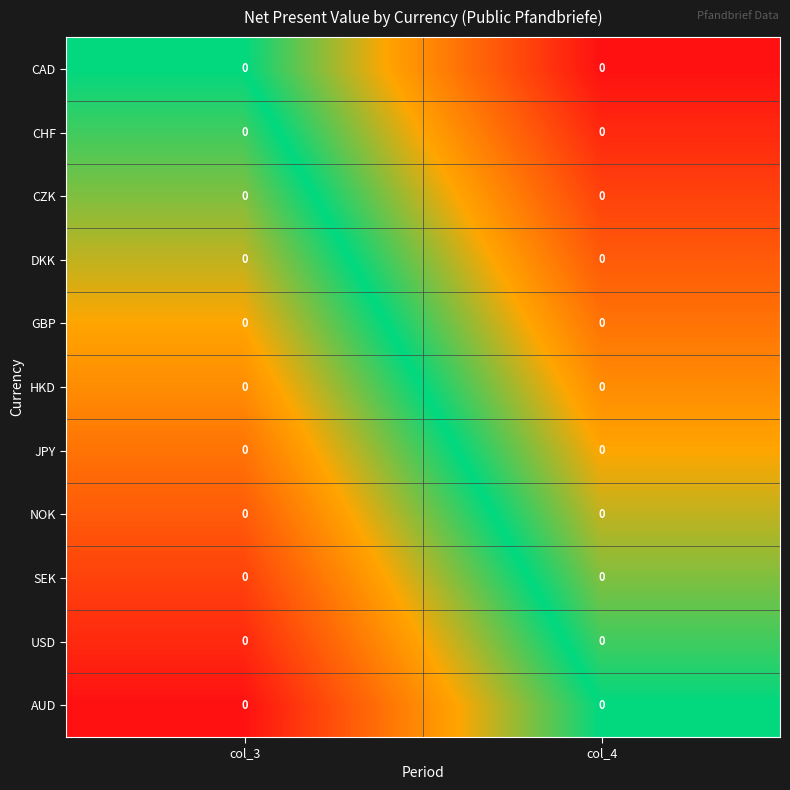

The value of HKD at col_4 is -0.9. True or false?

False